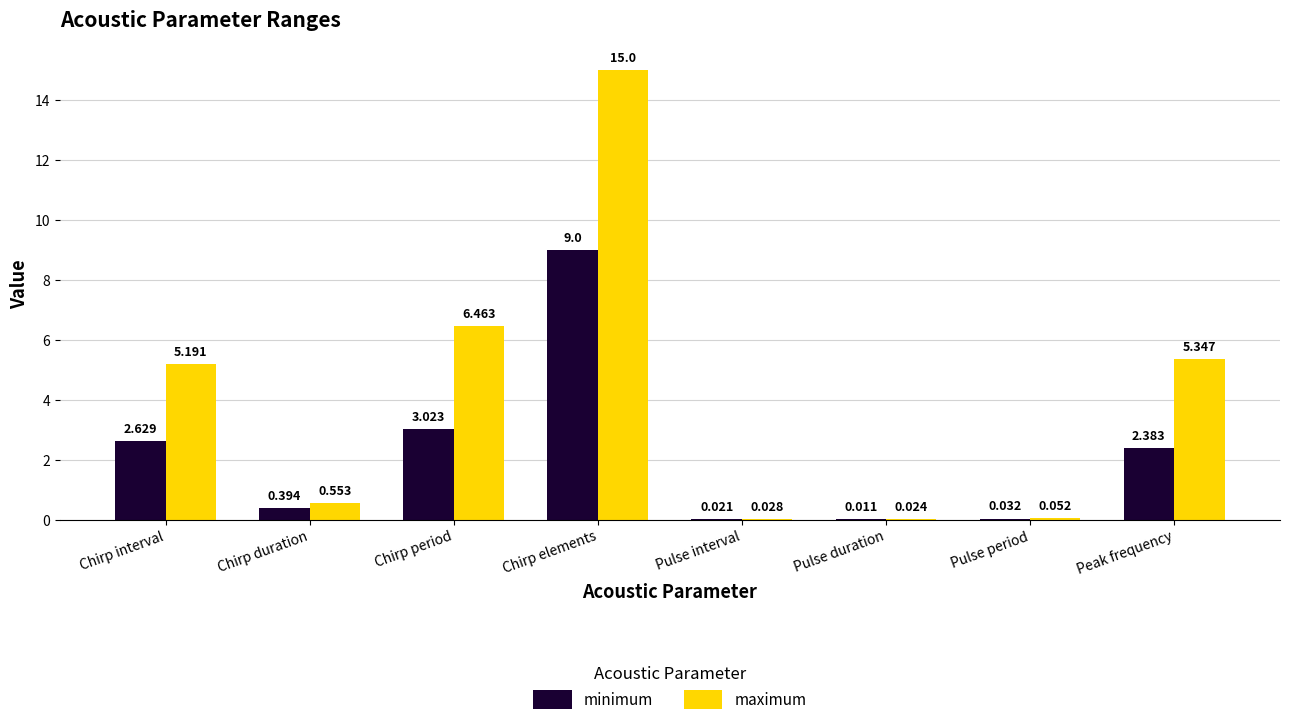

Where is maximum nearest to the value 7?

Chirp period